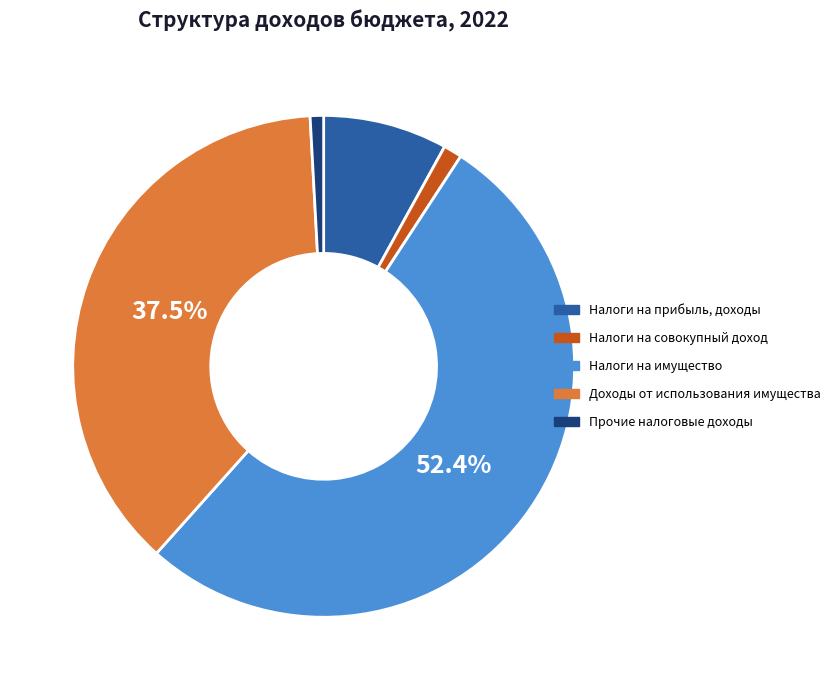

Rank the categories by value from highest to lowest.

Налоги на имущество, Доходы от использования имущества, Налоги на прибыль, доходы, Налоги на совокупный доход, Прочие налоговые доходы